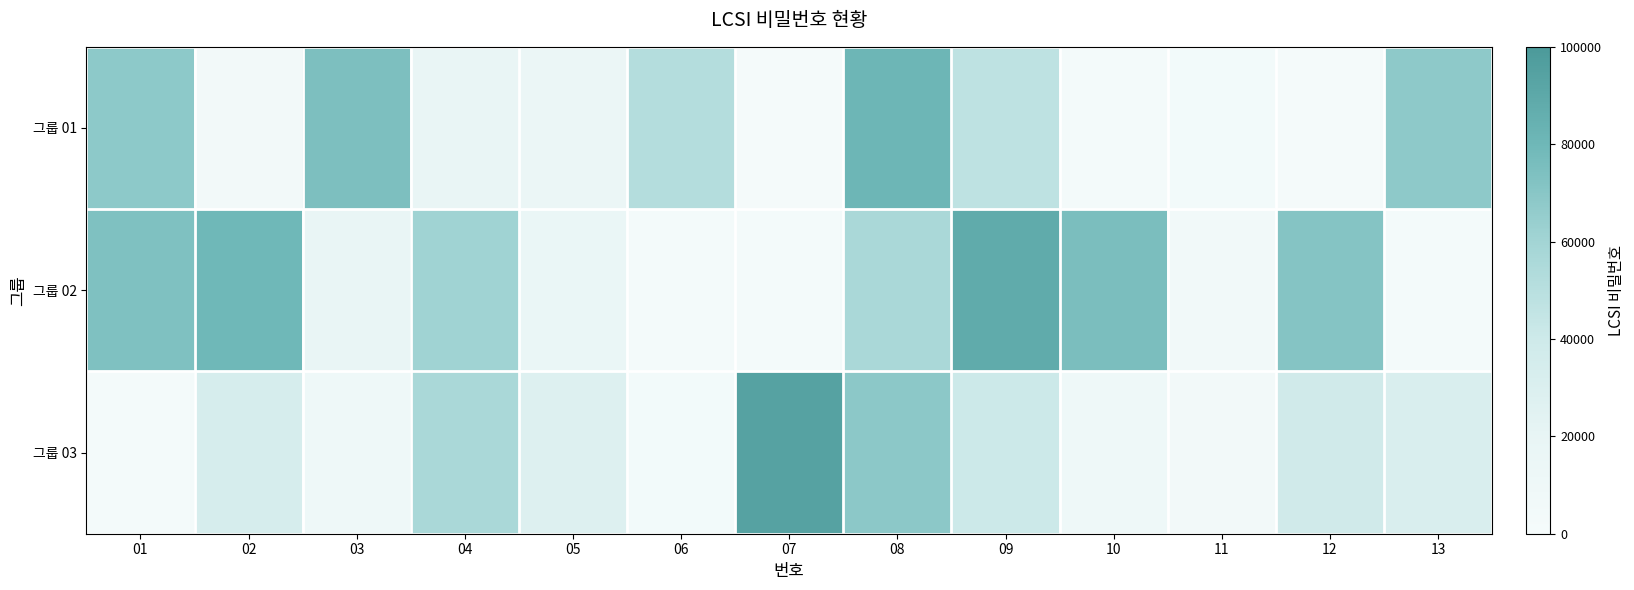

Between 10 and 13, which series saw the biggest shift?

그룹 02